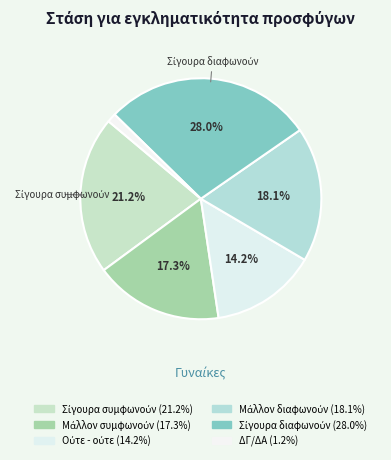

To the nearest percent, what is the average slice percentage?

17%